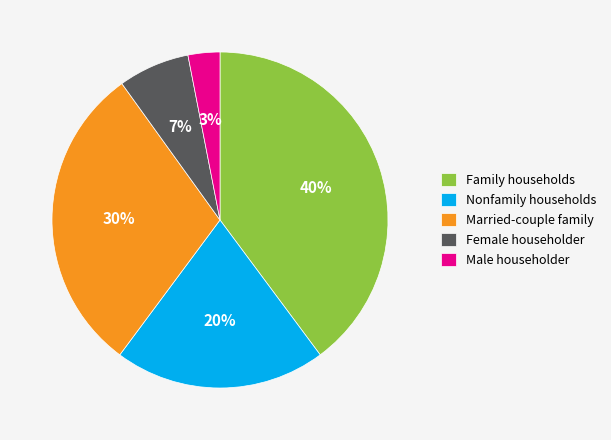

Do Married-couple family and Female householder together represent more than half of the pie?

No